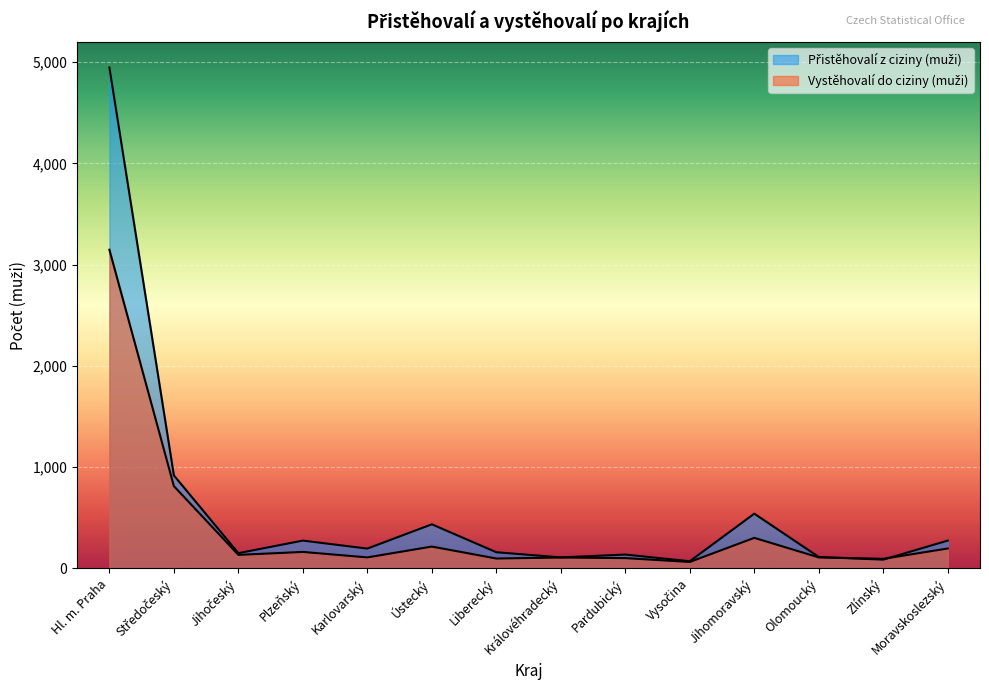

At which category is the sum across all series the highest?

Hl. m. Praha